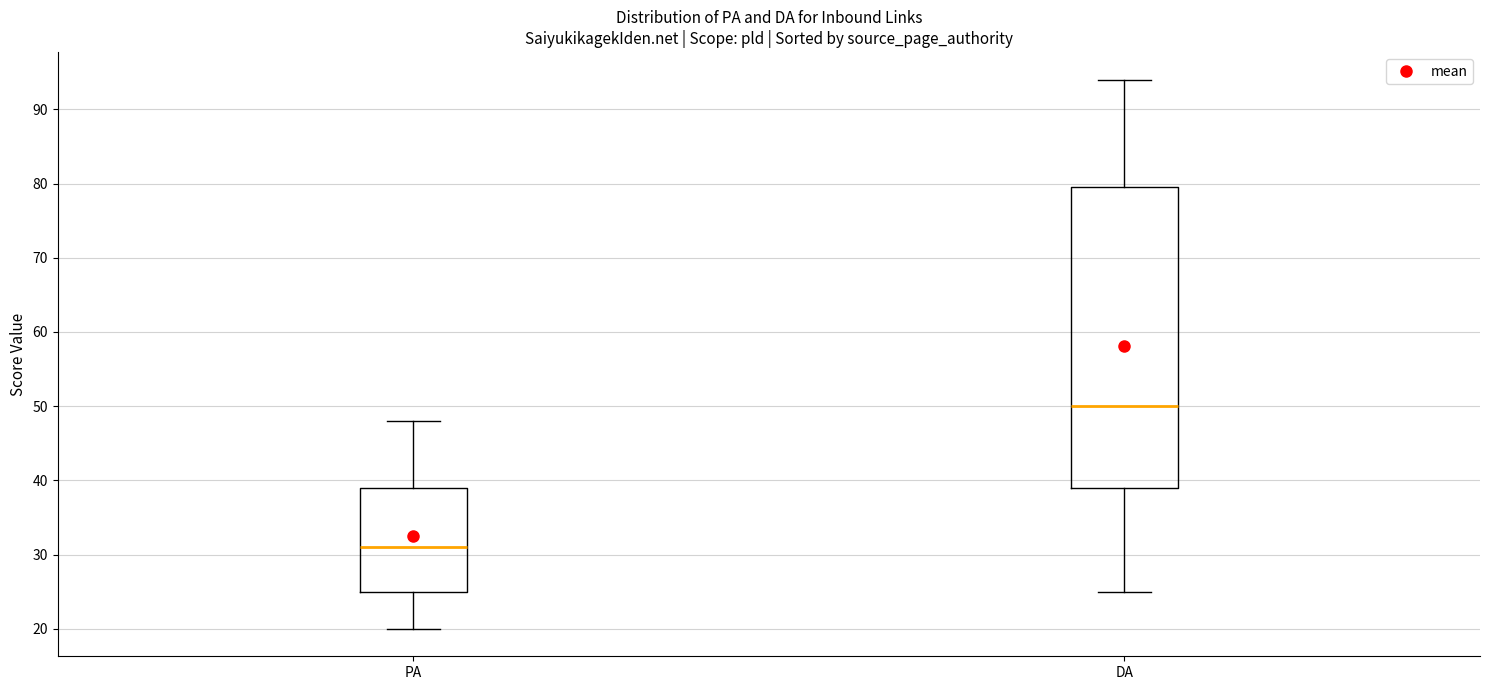

Comparing the boxes themselves (not the whiskers), which one is the tallest?

DA